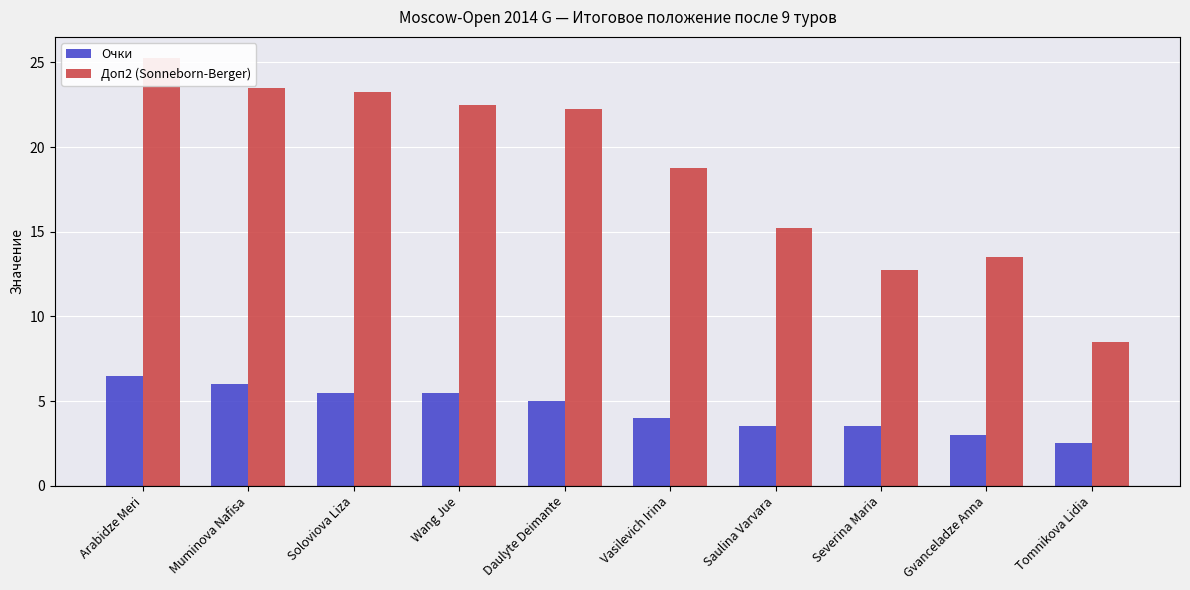

Is the value of Доп2 (Sonneborn-Berger) at Tomnikova Lidia greater than the value of Очки at Arabidze Meri?

Yes